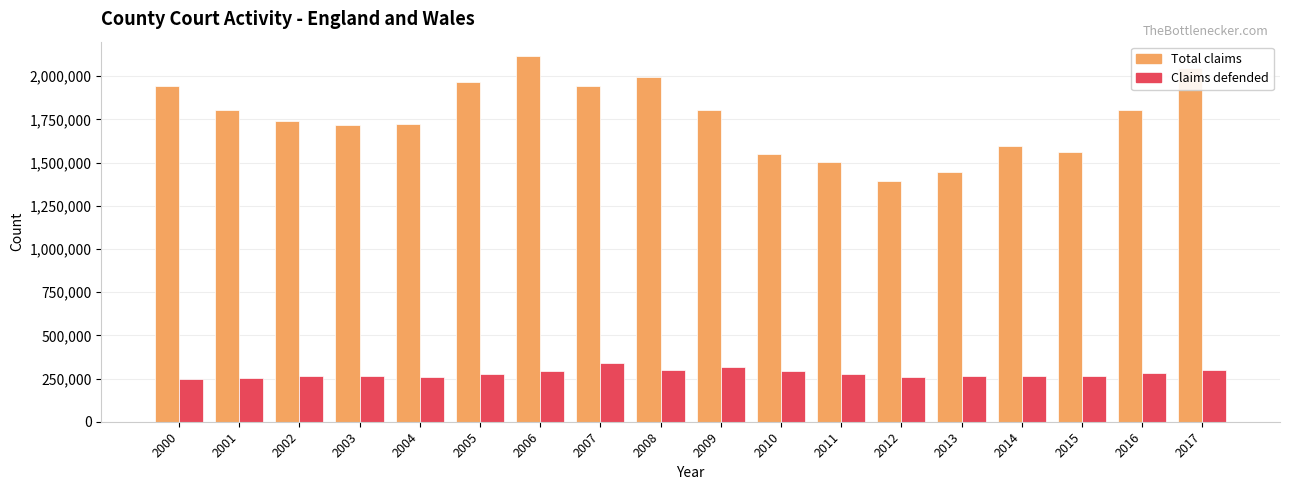

Which series has the widest spread of values?

Total claims